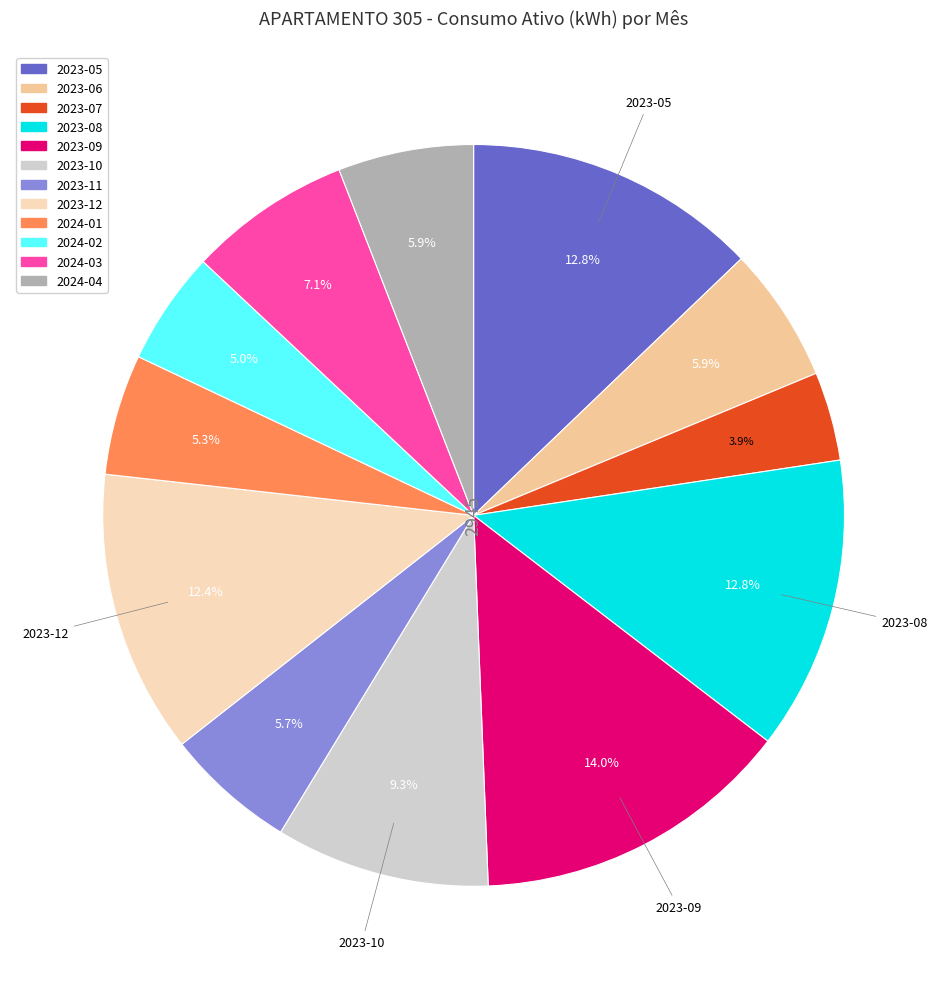

Is there a majority slice in this chart?

No